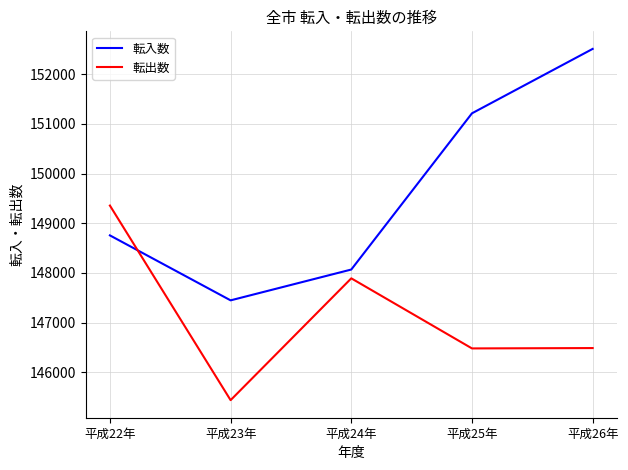

At which label does 転入数 reach its peak?

平成26年